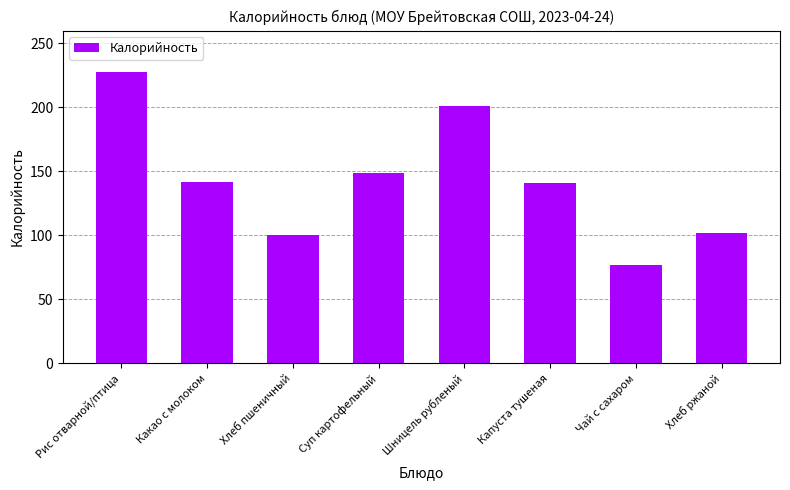

What is the value of the 2nd bar from the left?

142